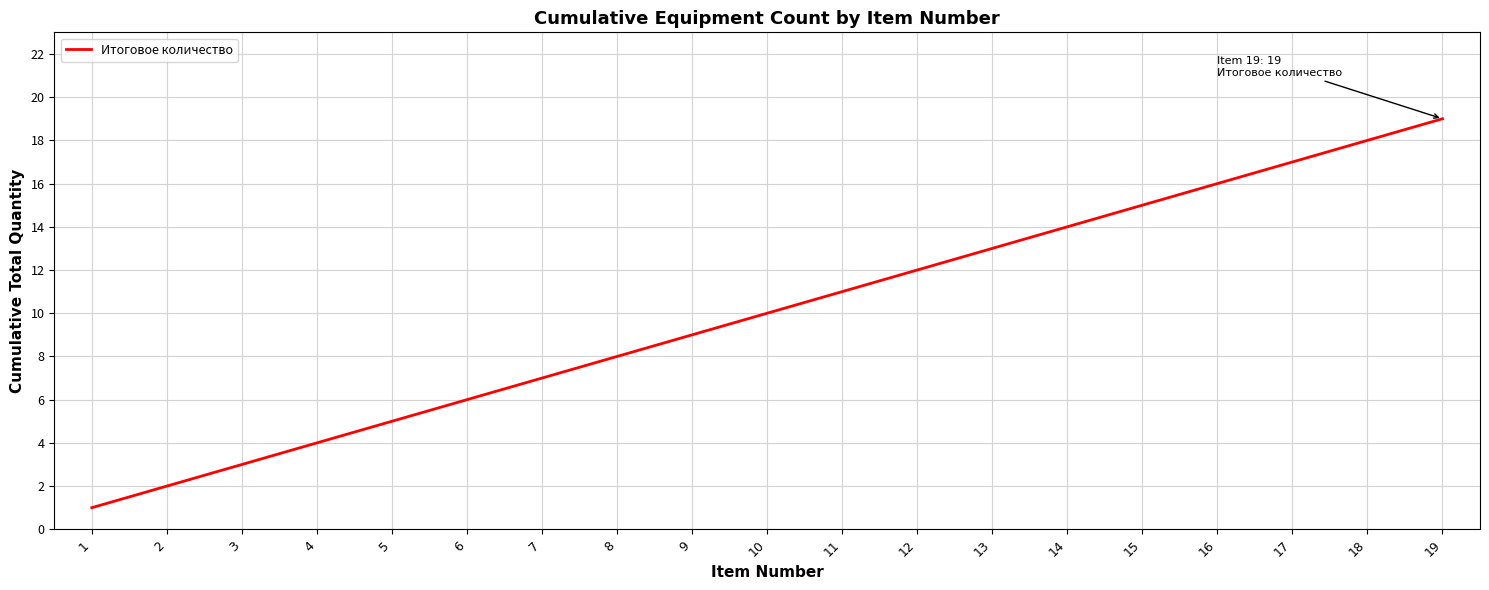

Rank the categories by value from lowest to highest.

1, 2, 3, 4, 5, 6, 7, 8, 9, 10, 11, 12, 13, 14, 15, 16, 17, 18, 19